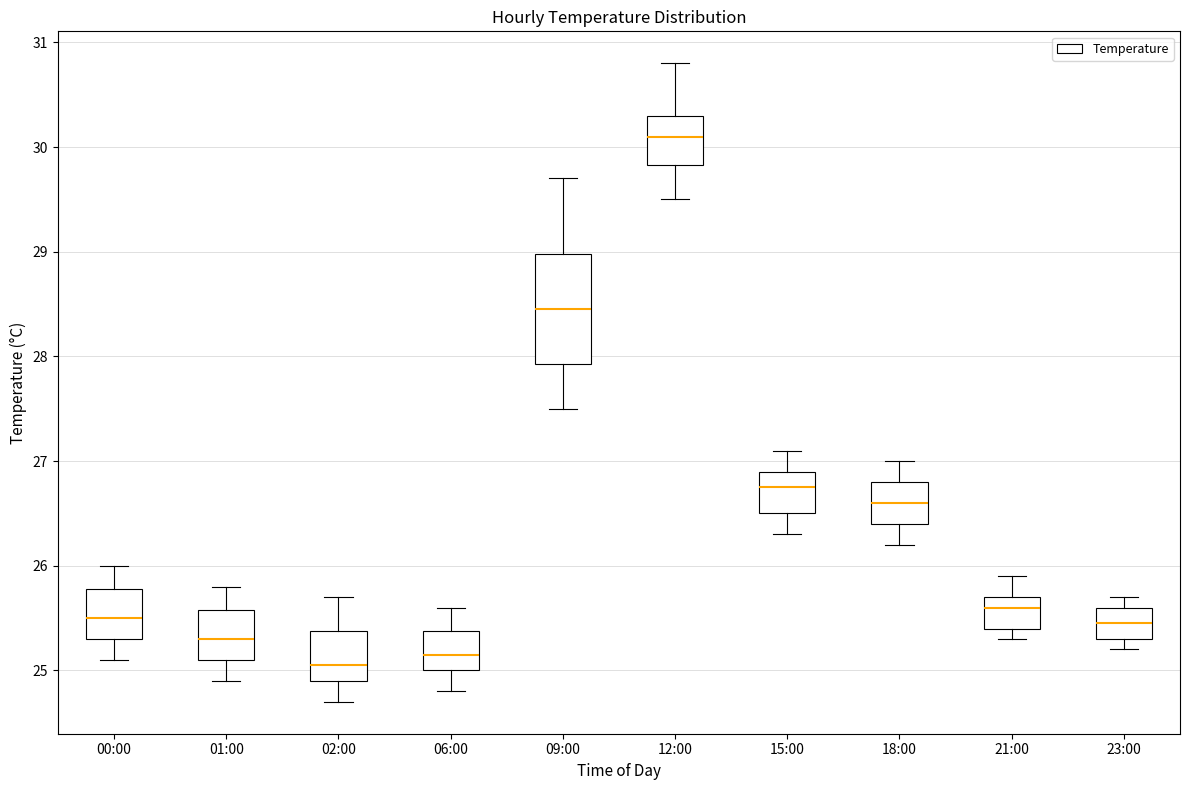

Where does the median line of the box for 23:00 sit on the y-axis? The values are not printed on the chart, so give them approximately, as read against the axis.

25.5